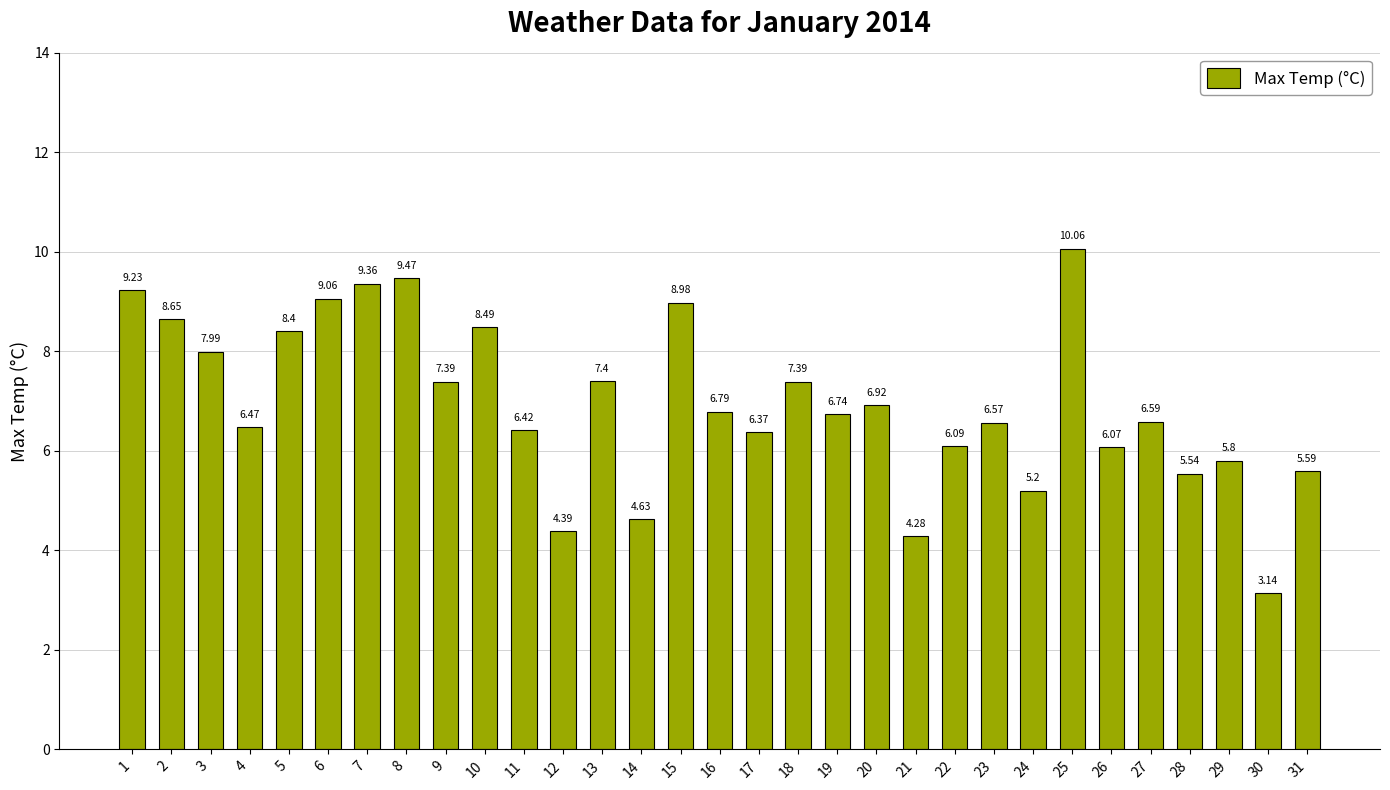

Approximately how many times larger is the value at 19 compared to 31?

1.2